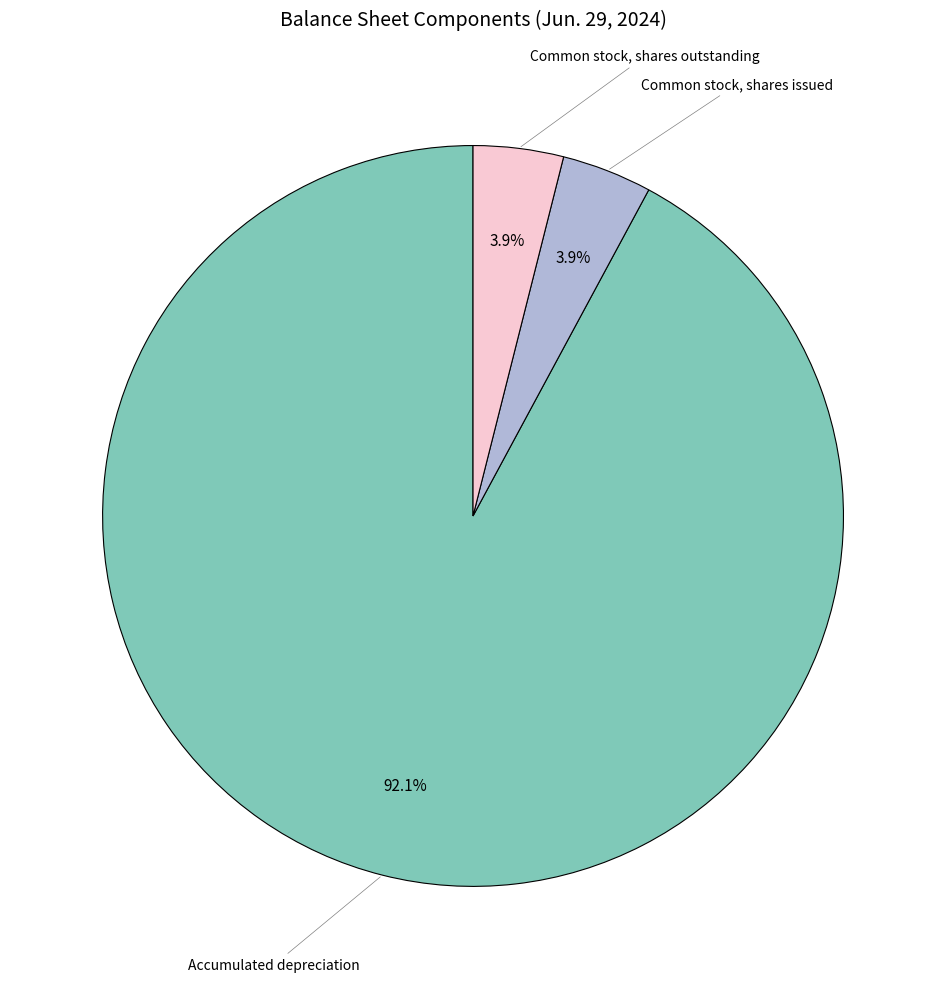

Is there any slice that represents more than half of the pie?

Yes